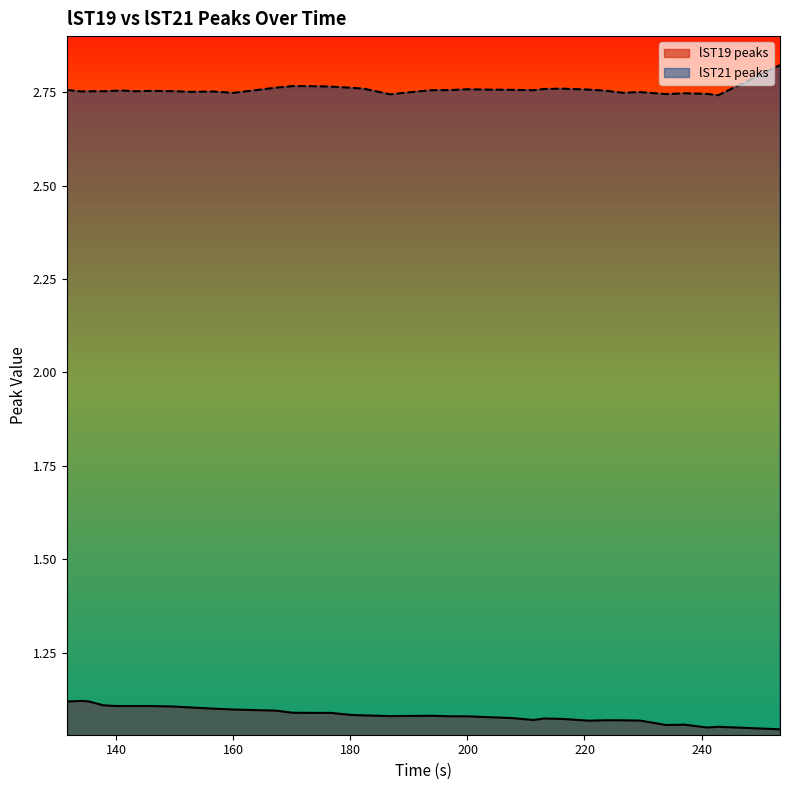

True or false: lST21 peaks and lST19 Time cross at least once.

False